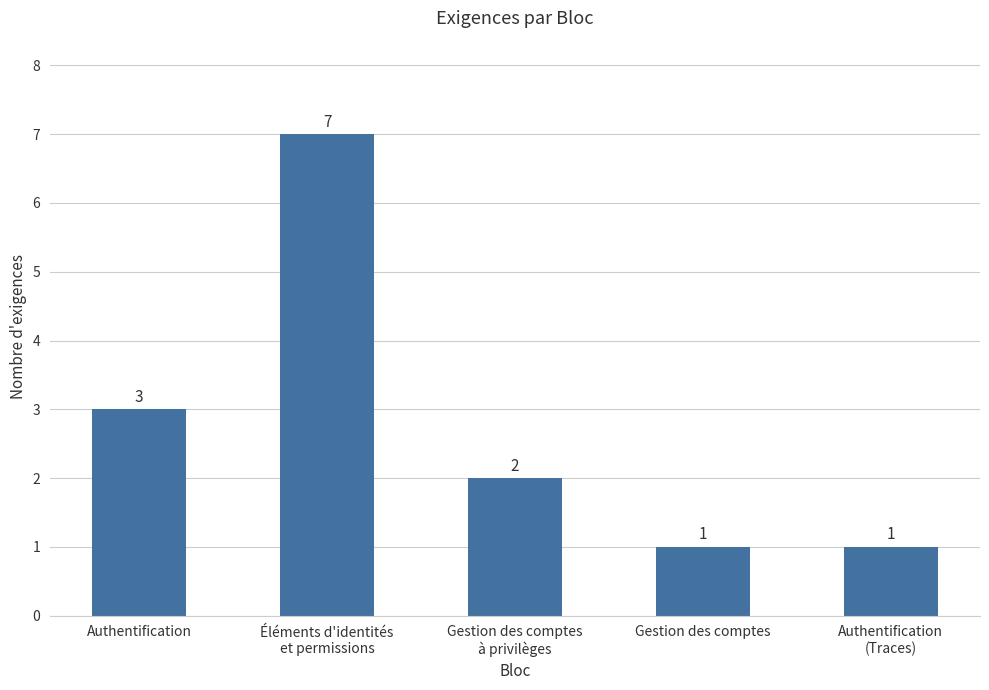

What is the difference between the second highest and second lowest values?

2